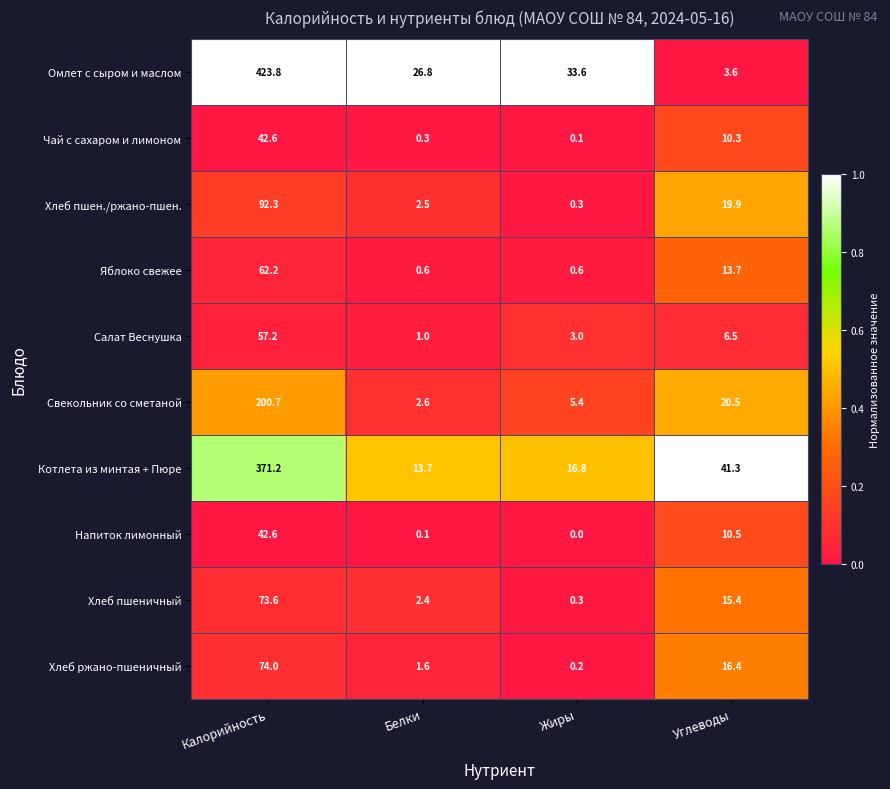

Where does the Омлет с сыром и маслом series first go above 33?

Калорийность